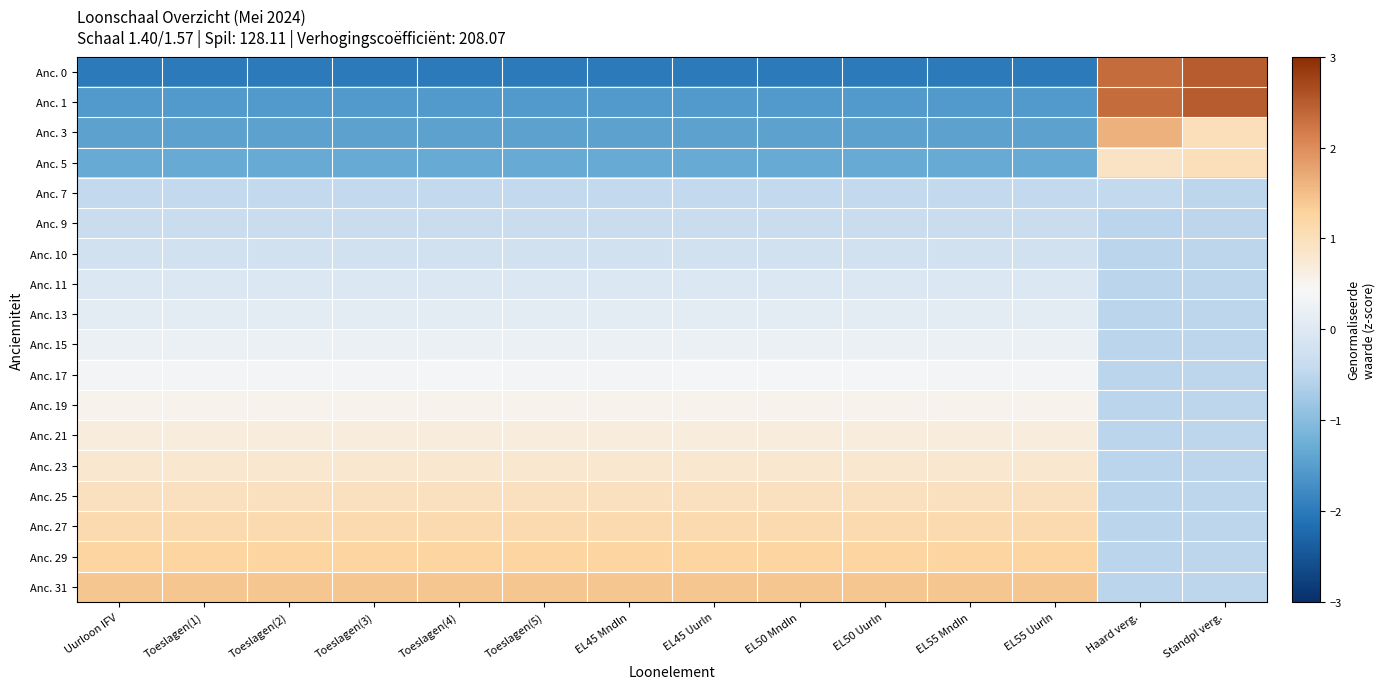

Reading left to right, what are all the values shown in this chart?

Anc. 0: Uurloon IFV=-2.0	Toeslagen(1)=-2.0	Toeslagen(2)=-2.0	Toeslagen(3)=-2.0	Toeslagen(4)=-2.0	Toeslagen(5)=-2.0	EL45 Mndln=-2.0	EL45 Uurln=-2.0	EL50 Mndln=-2.0	EL50 Uurln=-2.0	EL55 Mndln=-2.0	EL55 Uurln=-2.0	Haard verg.=2.3	Standpl verg.=2.5
Anc. 1: Uurloon IFV=-1.6	Toeslagen(1)=-1.6	Toeslagen(2)=-1.6	Toeslagen(3)=-1.6	Toeslagen(4)=-1.6	Toeslagen(5)=-1.6	EL45 Mndln=-1.6	EL45 Uurln=-1.6	EL50 Mndln=-1.6	EL50 Uurln=-1.6	EL55 Mndln=-1.6	EL55 Uurln=-1.6	Haard verg.=2.3	Standpl verg.=2.5
Anc. 3: Uurloon IFV=-1.4	Toeslagen(1)=-1.4	Toeslagen(2)=-1.4	Toeslagen(3)=-1.4	Toeslagen(4)=-1.4	Toeslagen(5)=-1.4	EL45 Mndln=-1.4	EL45 Uurln=-1.4	EL50 Mndln=-1.4	EL50 Uurln=-1.4	EL55 Mndln=-1.4	EL55 Uurln=-1.4	Haard verg.=1.6	Standpl verg.=1.0
Anc. 5: Uurloon IFV=-1.3	Toeslagen(1)=-1.3	Toeslagen(2)=-1.3	Toeslagen(3)=-1.3	Toeslagen(4)=-1.3	Toeslagen(5)=-1.3	EL45 Mndln=-1.3	EL45 Uurln=-1.3	EL50 Mndln=-1.3	EL50 Uurln=-1.3	EL55 Mndln=-1.3	EL55 Uurln=-1.3	Haard verg.=0.9	Standpl verg.=1.0
Anc. 7: Uurloon IFV=-0.5	Toeslagen(1)=-0.5	Toeslagen(2)=-0.5	Toeslagen(3)=-0.5	Toeslagen(4)=-0.5	Toeslagen(5)=-0.5	EL45 Mndln=-0.5	EL45 Uurln=-0.5	EL50 Mndln=-0.5	EL50 Uurln=-0.5	EL55 Mndln=-0.5	EL55 Uurln=-0.5	Haard verg.=-0.5	Standpl verg.=-0.5
Anc. 9: Uurloon IFV=-0.4	Toeslagen(1)=-0.4	Toeslagen(2)=-0.4	Toeslagen(3)=-0.4	Toeslagen(4)=-0.4	Toeslagen(5)=-0.4	EL45 Mndln=-0.4	EL45 Uurln=-0.4	EL50 Mndln=-0.4	EL50 Uurln=-0.4	EL55 Mndln=-0.4	EL55 Uurln=-0.4	Haard verg.=-0.5	Standpl verg.=-0.5
Anc. 10: Uurloon IFV=-0.2	Toeslagen(1)=-0.2	Toeslagen(2)=-0.2	Toeslagen(3)=-0.2	Toeslagen(4)=-0.2	Toeslagen(5)=-0.2	EL45 Mndln=-0.2	EL45 Uurln=-0.2	EL50 Mndln=-0.2	EL50 Uurln=-0.2	EL55 Mndln=-0.2	EL55 Uurln=-0.2	Haard verg.=-0.5	Standpl verg.=-0.5
Anc. 11: Uurloon IFV=-0.1	Toeslagen(1)=-0.1	Toeslagen(2)=-0.1	Toeslagen(3)=-0.1	Toeslagen(4)=-0.1	Toeslagen(5)=-0.1	EL45 Mndln=-0.1	EL45 Uurln=-0.1	EL50 Mndln=-0.1	EL50 Uurln=-0.1	EL55 Mndln=-0.1	EL55 Uurln=-0.1	Haard verg.=-0.5	Standpl verg.=-0.5
Anc. 13: Uurloon IFV=0.1	Toeslagen(1)=0.1	Toeslagen(2)=0.1	Toeslagen(3)=0.1	Toeslagen(4)=0.1	Toeslagen(5)=0.1	EL45 Mndln=0.1	EL45 Uurln=0.1	EL50 Mndln=0.1	EL50 Uurln=0.1	EL55 Mndln=0.1	EL55 Uurln=0.1	Haard verg.=-0.5	Standpl verg.=-0.5
Anc. 15: Uurloon IFV=0.2	Toeslagen(1)=0.2	Toeslagen(2)=0.2	Toeslagen(3)=0.2	Toeslagen(4)=0.2	Toeslagen(5)=0.2	EL45 Mndln=0.2	EL45 Uurln=0.2	EL50 Mndln=0.2	EL50 Uurln=0.2	EL55 Mndln=0.2	EL55 Uurln=0.2	Haard verg.=-0.5	Standpl verg.=-0.5
Anc. 17: Uurloon IFV=0.4	Toeslagen(1)=0.4	Toeslagen(2)=0.4	Toeslagen(3)=0.4	Toeslagen(4)=0.4	Toeslagen(5)=0.4	EL45 Mndln=0.4	EL45 Uurln=0.4	EL50 Mndln=0.4	EL50 Uurln=0.4	EL55 Mndln=0.4	EL55 Uurln=0.4	Haard verg.=-0.5	Standpl verg.=-0.5
Anc. 19: Uurloon IFV=0.5	Toeslagen(1)=0.5	Toeslagen(2)=0.5	Toeslagen(3)=0.5	Toeslagen(4)=0.5	Toeslagen(5)=0.5	EL45 Mndln=0.5	EL45 Uurln=0.5	EL50 Mndln=0.5	EL50 Uurln=0.5	EL55 Mndln=0.5	EL55 Uurln=0.5	Haard verg.=-0.5	Standpl verg.=-0.5
Anc. 21: Uurloon IFV=0.7	Toeslagen(1)=0.7	Toeslagen(2)=0.7	Toeslagen(3)=0.7	Toeslagen(4)=0.7	Toeslagen(5)=0.7	EL45 Mndln=0.7	EL45 Uurln=0.7	EL50 Mndln=0.7	EL50 Uurln=0.7	EL55 Mndln=0.7	EL55 Uurln=0.7	Haard verg.=-0.5	Standpl verg.=-0.5
Anc. 23: Uurloon IFV=0.8	Toeslagen(1)=0.8	Toeslagen(2)=0.8	Toeslagen(3)=0.8	Toeslagen(4)=0.8	Toeslagen(5)=0.8	EL45 Mndln=0.8	EL45 Uurln=0.8	EL50 Mndln=0.8	EL50 Uurln=0.8	EL55 Mndln=0.8	EL55 Uurln=0.8	Haard verg.=-0.5	Standpl verg.=-0.5
Anc. 25: Uurloon IFV=1.0	Toeslagen(1)=1.0	Toeslagen(2)=1.0	Toeslagen(3)=1.0	Toeslagen(4)=1.0	Toeslagen(5)=1.0	EL45 Mndln=1.0	EL45 Uurln=1.0	EL50 Mndln=1.0	EL50 Uurln=1.0	EL55 Mndln=1.0	EL55 Uurln=1.0	Haard verg.=-0.5	Standpl verg.=-0.5
Anc. 27: Uurloon IFV=1.1	Toeslagen(1)=1.1	Toeslagen(2)=1.1	Toeslagen(3)=1.1	Toeslagen(4)=1.1	Toeslagen(5)=1.1	EL45 Mndln=1.1	EL45 Uurln=1.1	EL50 Mndln=1.1	EL50 Uurln=1.1	EL55 Mndln=1.1	EL55 Uurln=1.1	Haard verg.=-0.5	Standpl verg.=-0.5
Anc. 29: Uurloon IFV=1.3	Toeslagen(1)=1.3	Toeslagen(2)=1.3	Toeslagen(3)=1.3	Toeslagen(4)=1.3	Toeslagen(5)=1.3	EL45 Mndln=1.3	EL45 Uurln=1.3	EL50 Mndln=1.3	EL50 Uurln=1.3	EL55 Mndln=1.3	EL55 Uurln=1.3	Haard verg.=-0.5	Standpl verg.=-0.5
Anc. 31: Uurloon IFV=1.4	Toeslagen(1)=1.4	Toeslagen(2)=1.4	Toeslagen(3)=1.4	Toeslagen(4)=1.4	Toeslagen(5)=1.4	EL45 Mndln=1.4	EL45 Uurln=1.4	EL50 Mndln=1.4	EL50 Uurln=1.4	EL55 Mndln=1.4	EL55 Uurln=1.4	Haard verg.=-0.5	Standpl verg.=-0.5